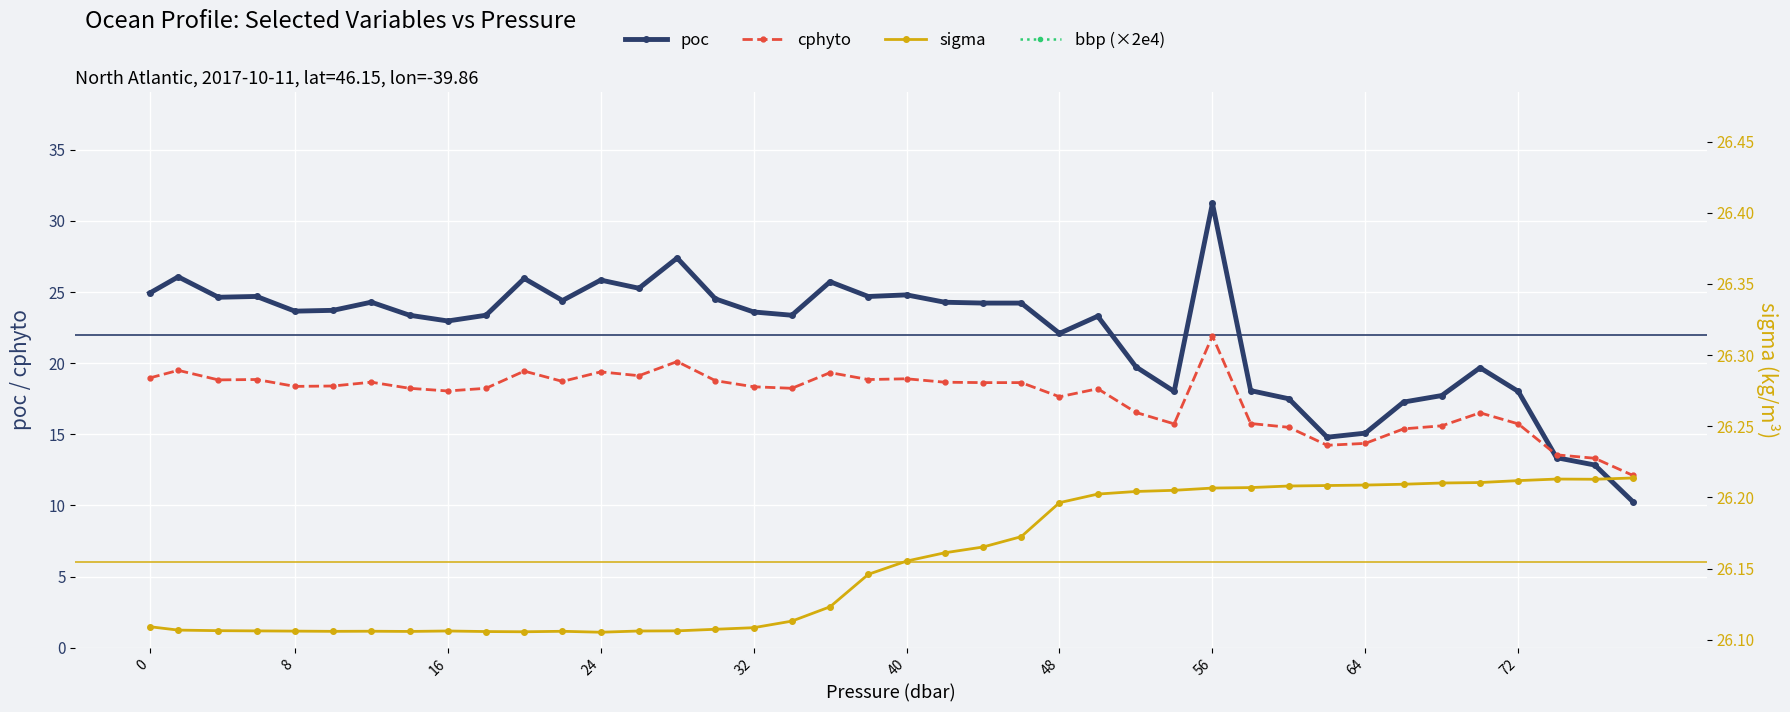

Is it true that cphyto equals 22.0 at 26?

False